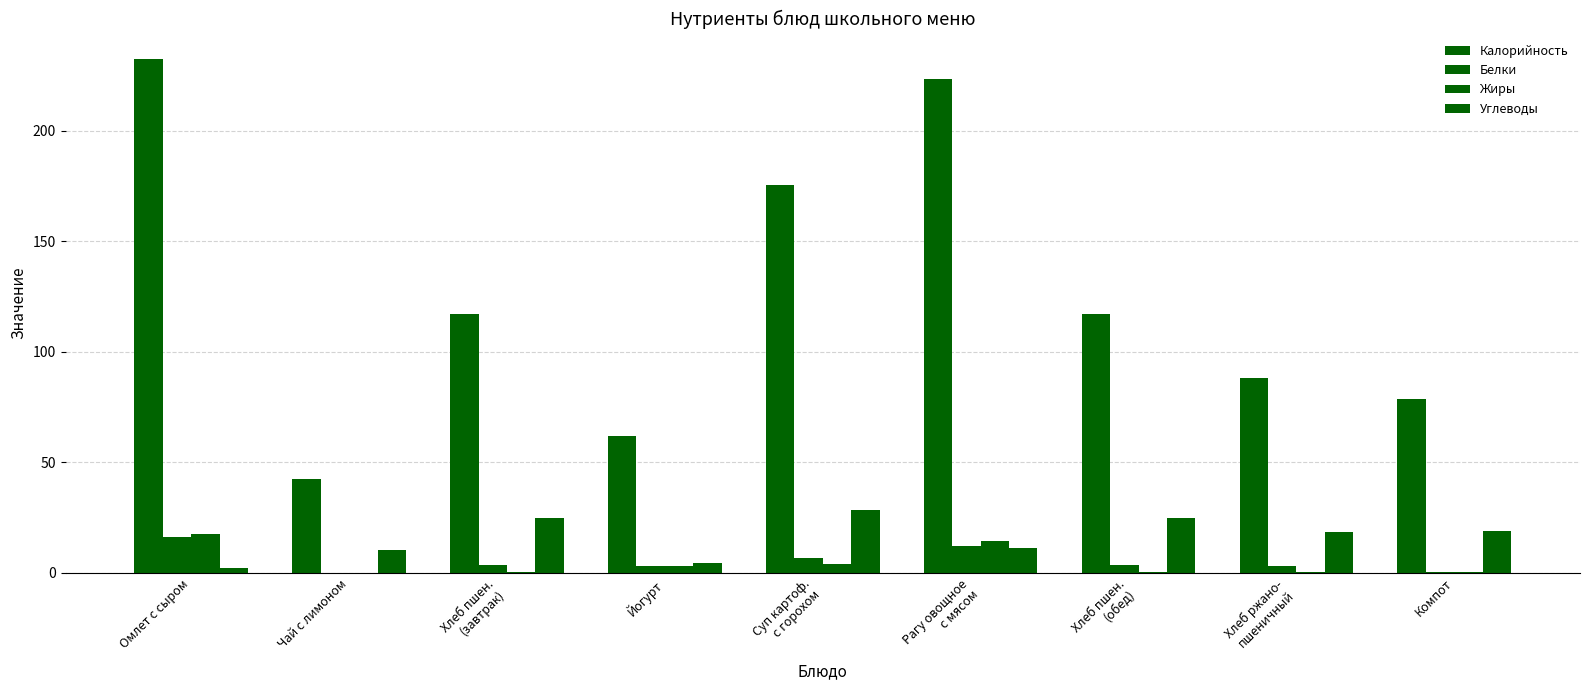

How many series are shown in this chart?

4